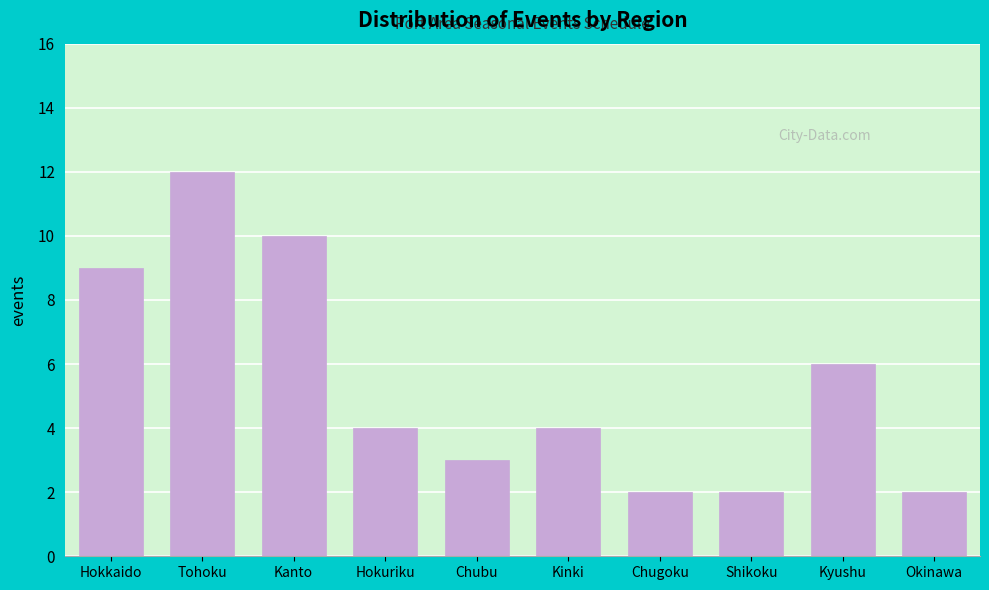

Reading right to left, transcribe all the data shown in this chart.

Okinawa=2	Kyushu=6	Shikoku=2	Chugoku=2	Kinki=4	Chubu=3	Hokuriku=4	Kanto=10	Tohoku=12	Hokkaido=9